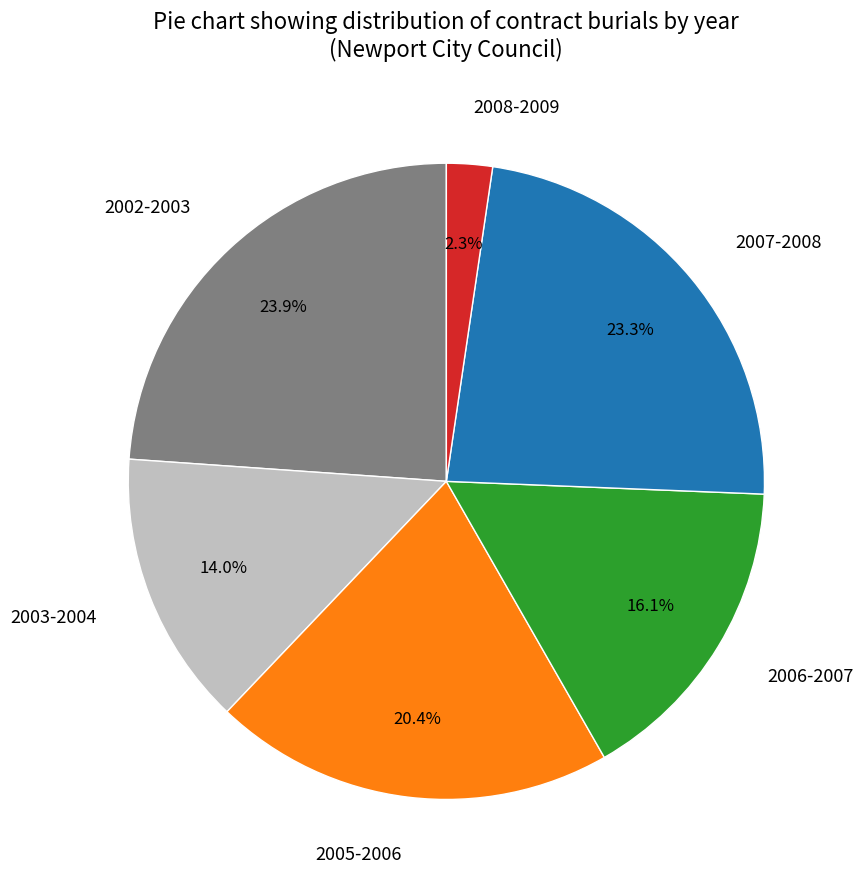

What is the ratio of the value at 2008-2009 to the value at 2006-2007?

0.1